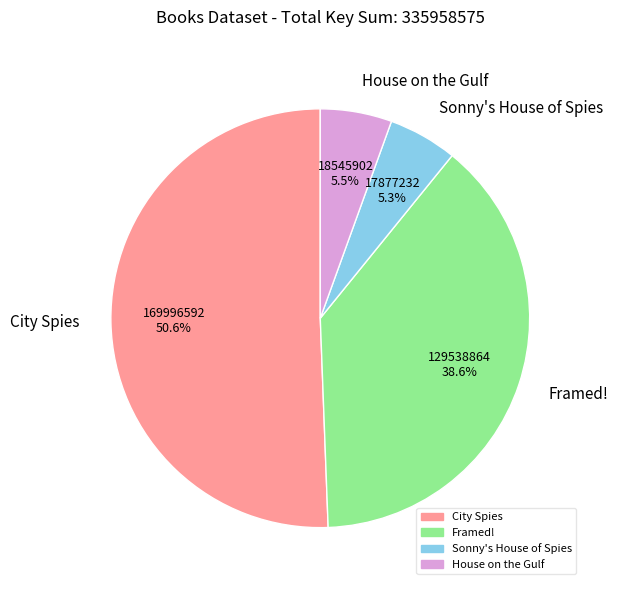

Which category accounts for the majority?

City Spies